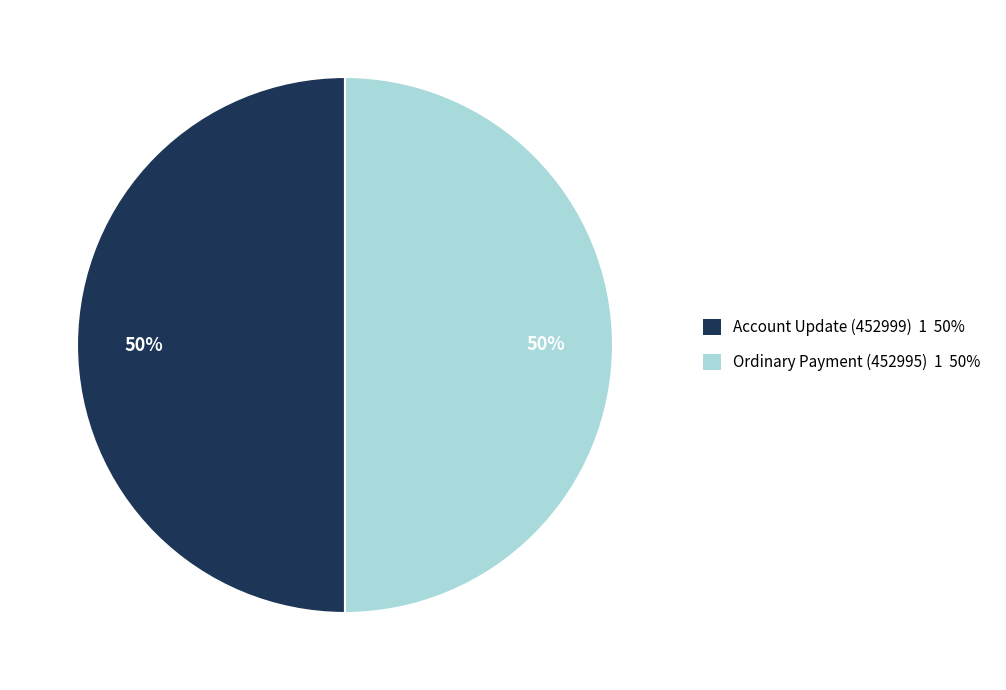

To the nearest percent, what is the difference between the Ordinary Payment (452995) and Account Update (452999) slice percentages?

0%